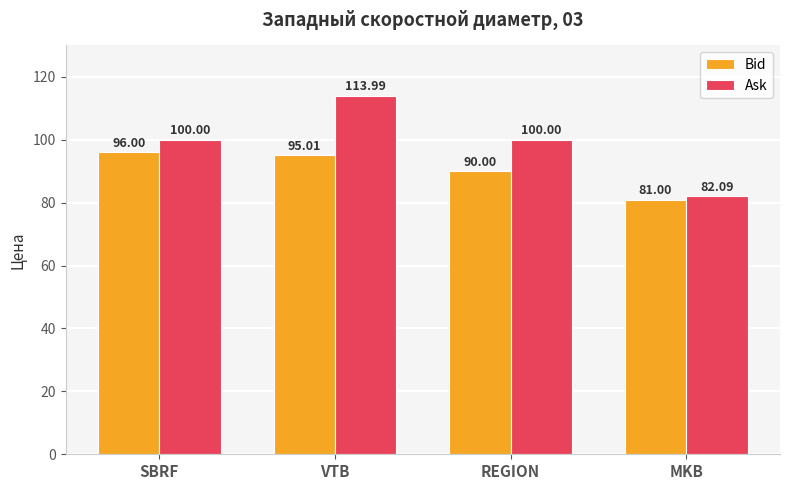

What is the average value of the Ask series?

99.0